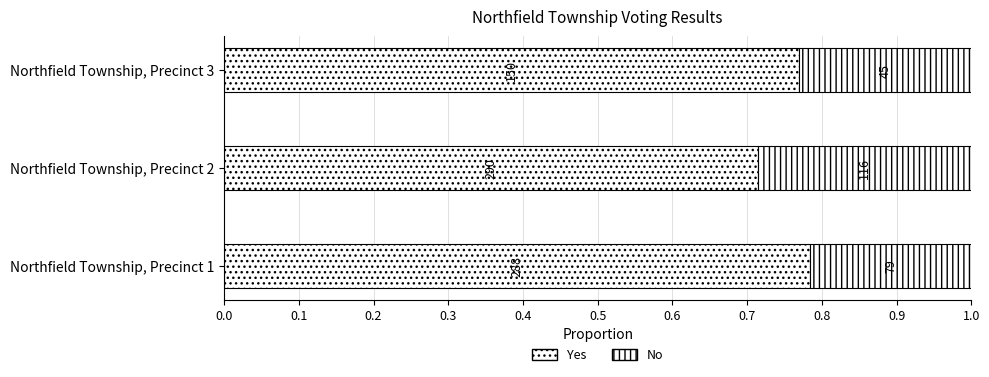

List the series in order of their overall mean, lowest first.

No, Yes